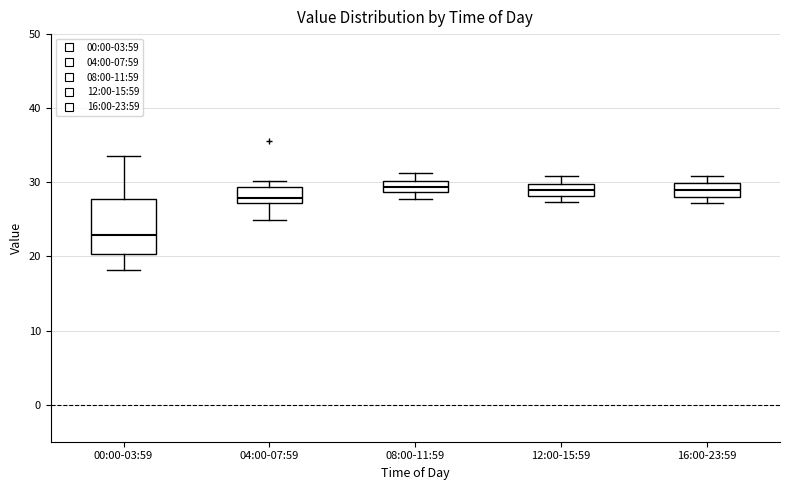

Which box's median line is the lowest?

00:00-03:59